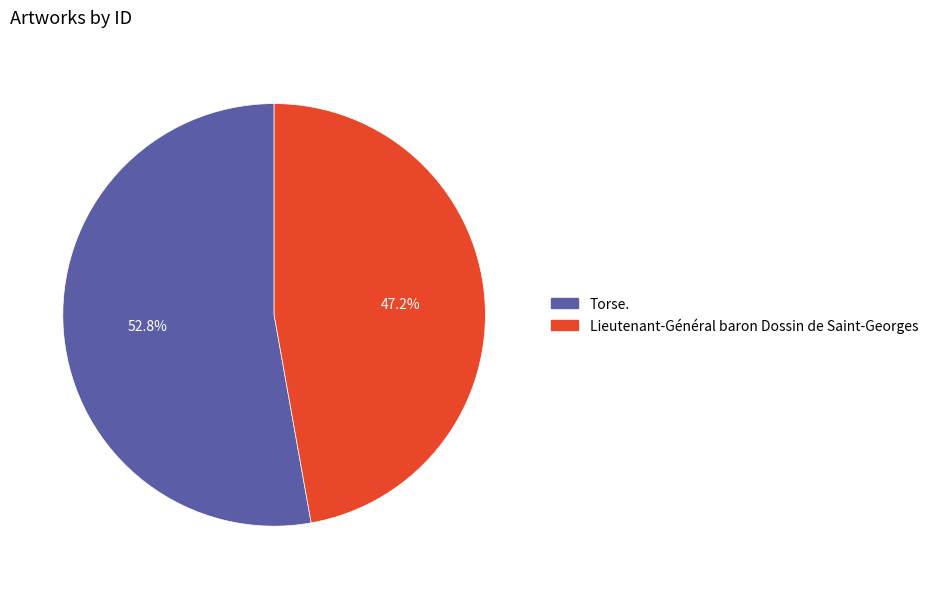

Is there a majority slice in this chart?

Yes